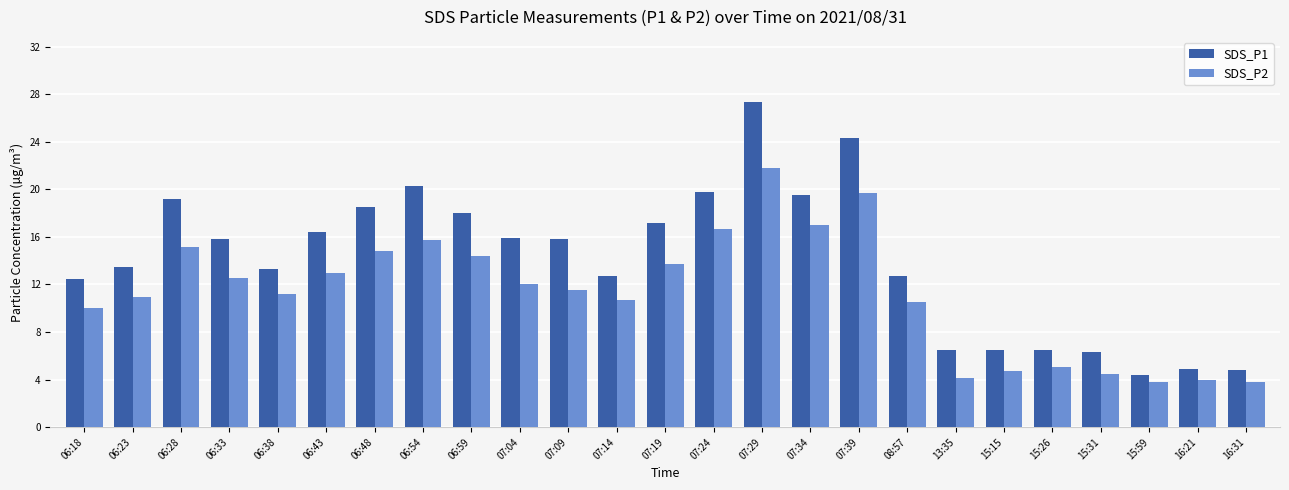

Between 06:18 and 06:59, which series saw the biggest shift?

SDS_P1